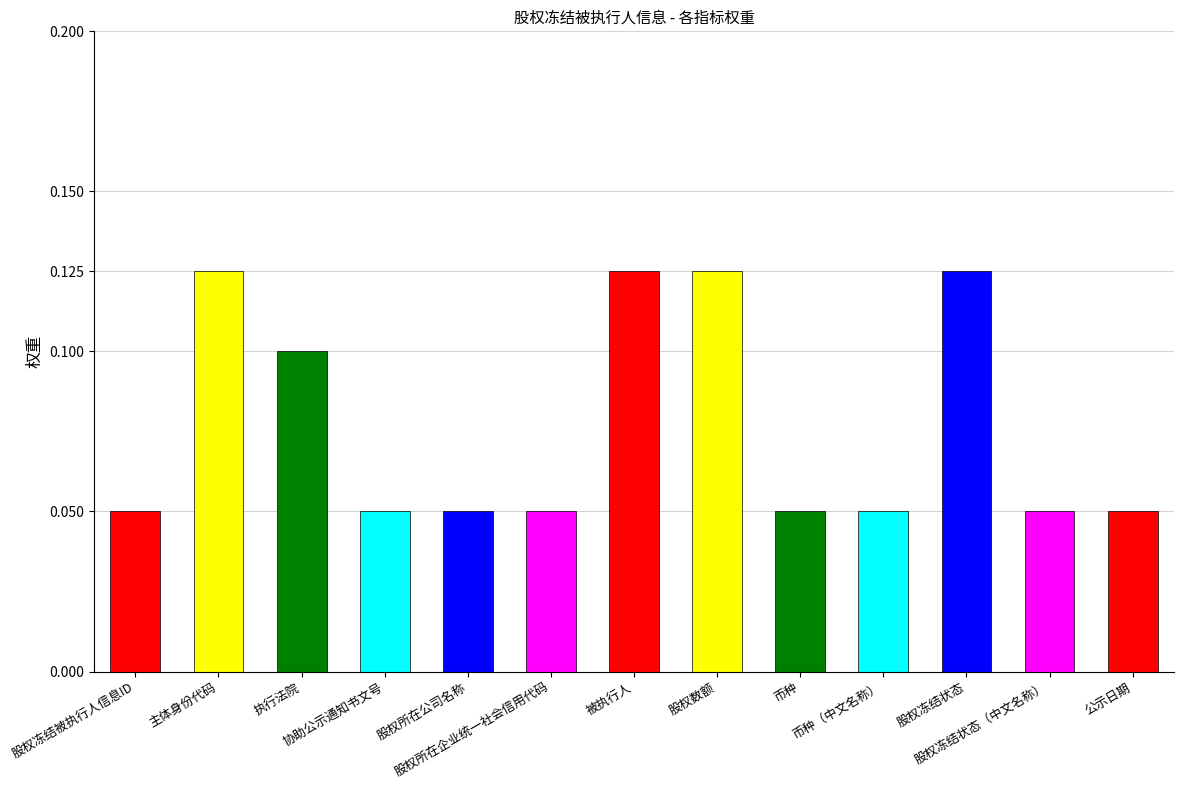

What is the approximate value at 股权冻结被执行人信息ID?

0.1